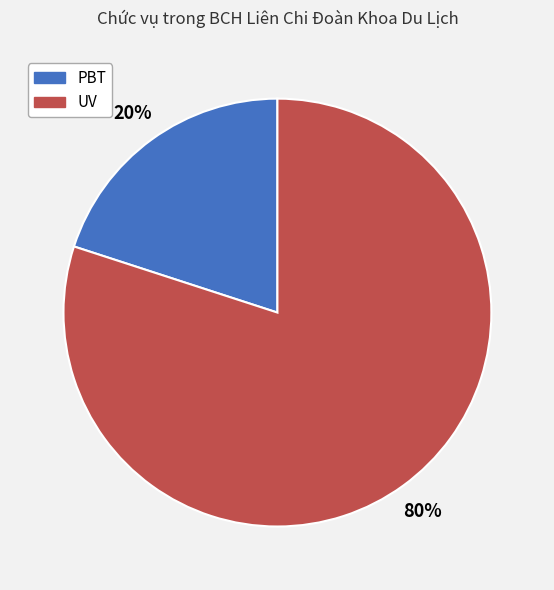

To the nearest percent, what portion does UV represent?

80%